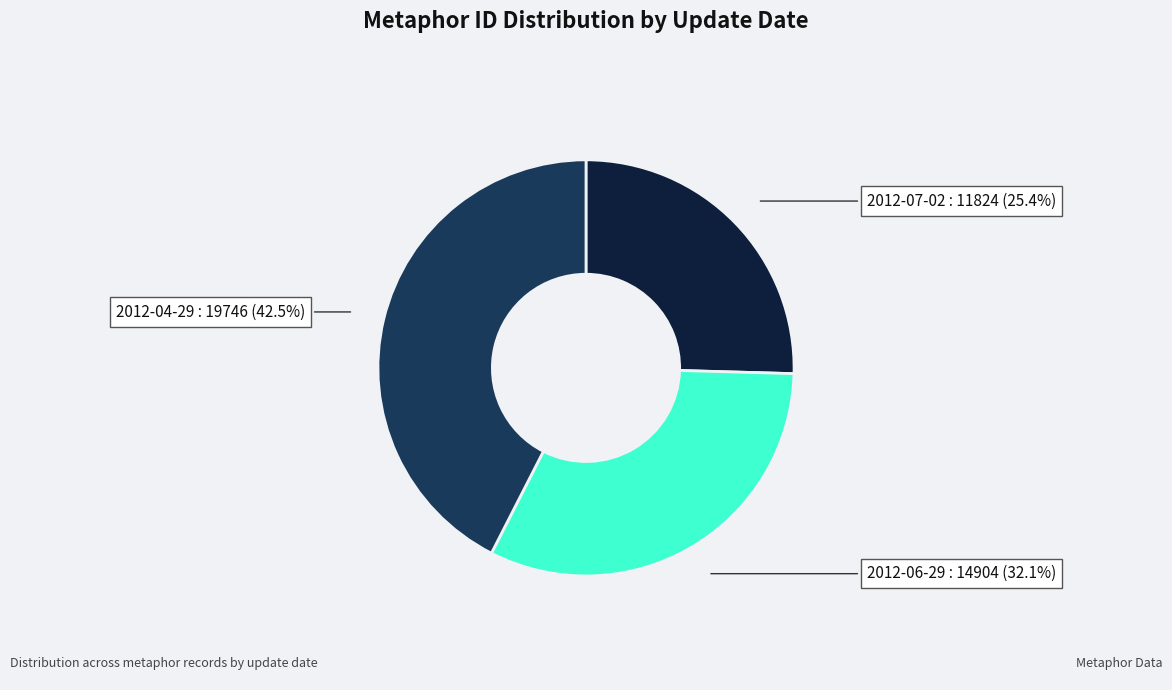

What is the ratio of the value at 2012-04-29 to the value at 2012-06-29?

1.3